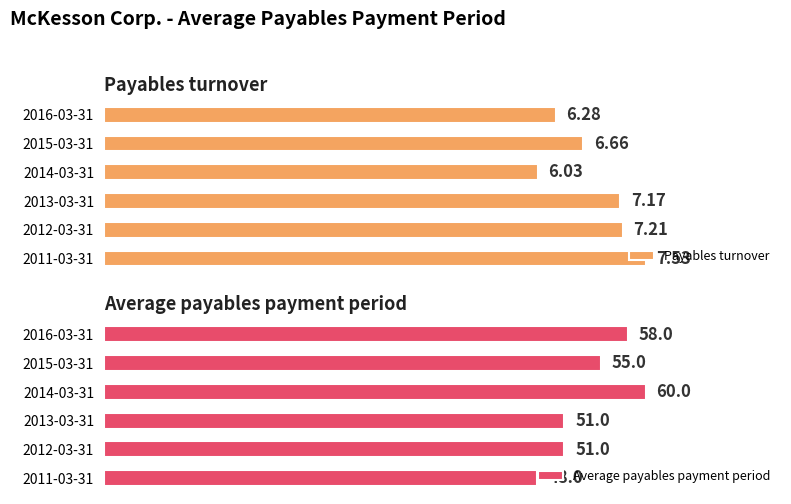

At which label does Payables turnover reach its peak?

2011-03-31